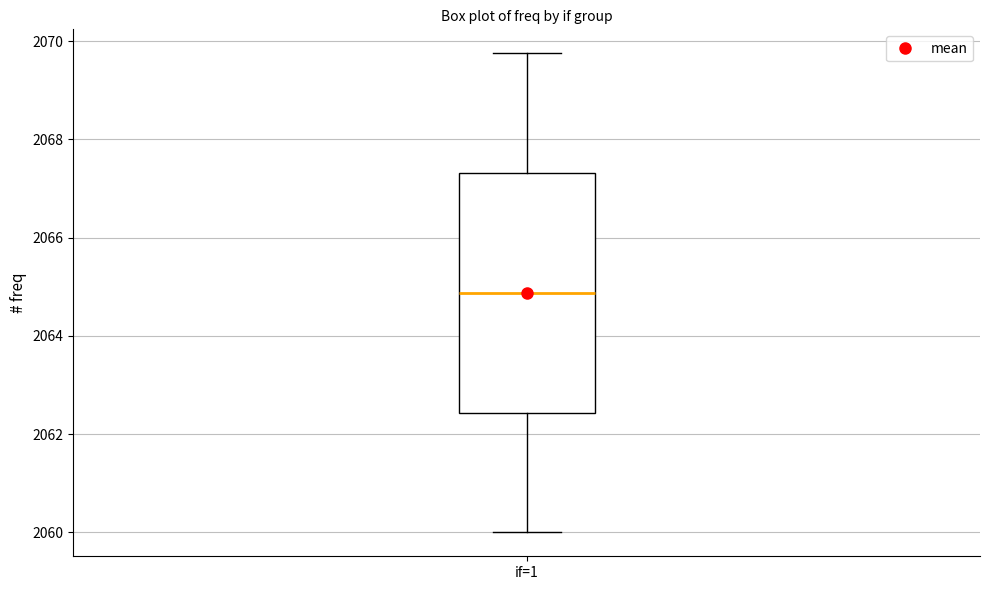

Transcribe this box plot: give where the median line is, the range the box spans, and where the two whiskers end, as read against the y-axis. The values are not printed on the chart, so give them approximately, as read against the axis.

median 2064.8, box 2062.4 to 2067.4, whiskers 2060.0 to 2069.8